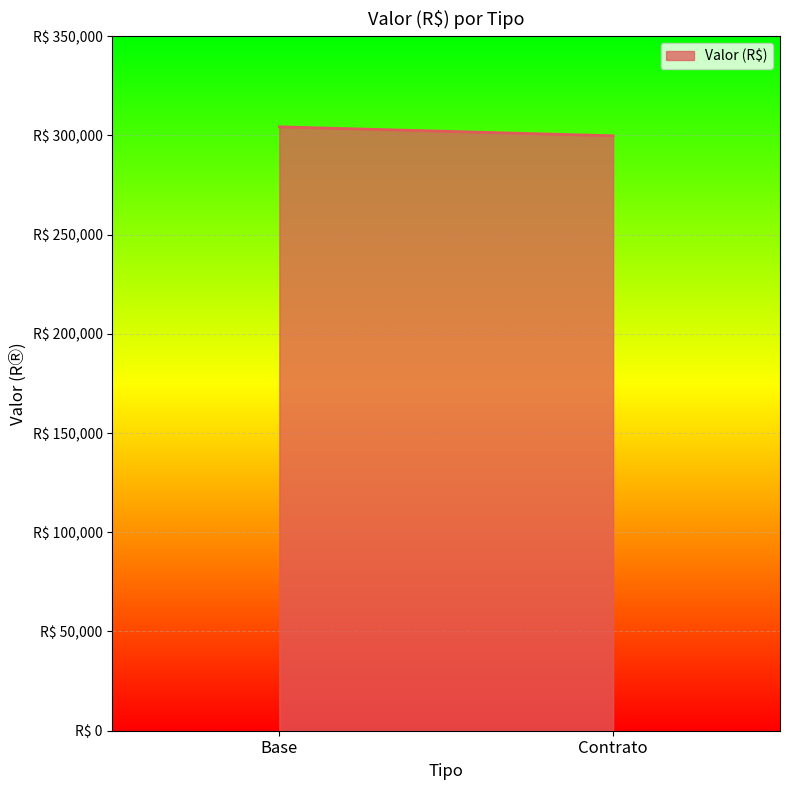

Reading right to left, list all the values displayed in this chart.

Contrato=299774.1	Base=304282.9